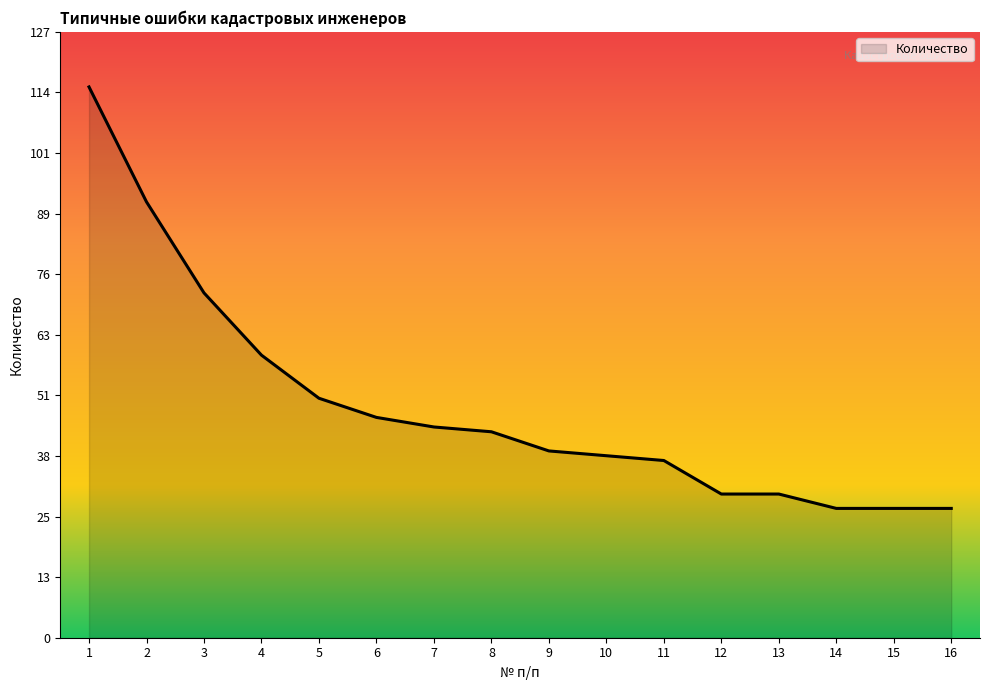

Reading right to left, transcribe all the data shown in this chart.

27	27	27	30	30	37	38	39	43	44	46	50	59	72	91	115